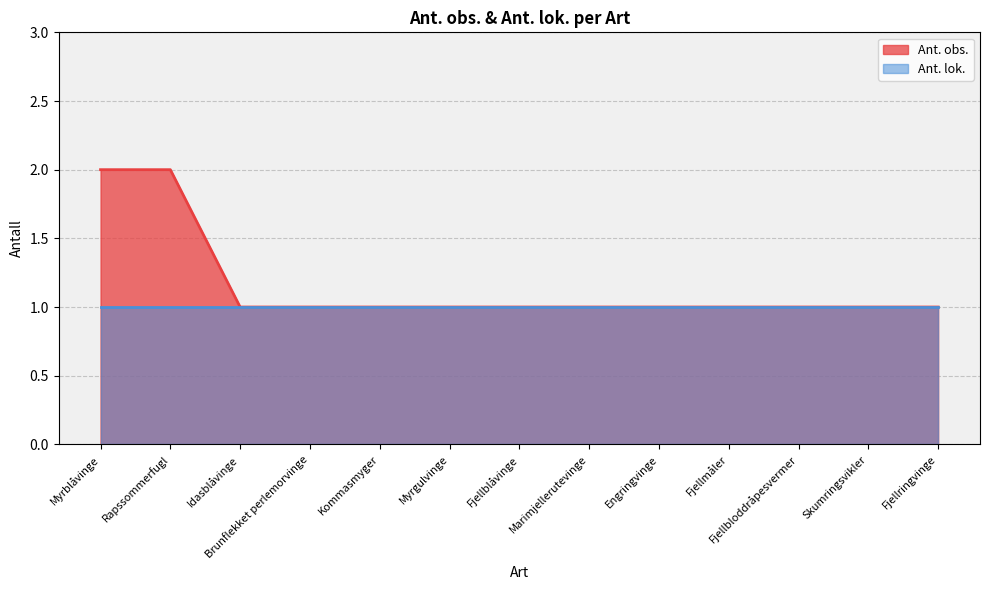

Reading left to right, transcribe all the data shown in this chart.

Myrblåvinge=2	Rapssommerfugl=2	Idasblåvinge=1	Brunflekket perlemorvinge=1	Kommasmyger=1	Myrgulvinge=1	Fjellblåvinge=1	Marimjellerutevinge=1	Engringvinge=1	Fjellmåler=1	Fjellbloddråpesvermer=1	Skumringsvikler=1	Fjellringvinge=1